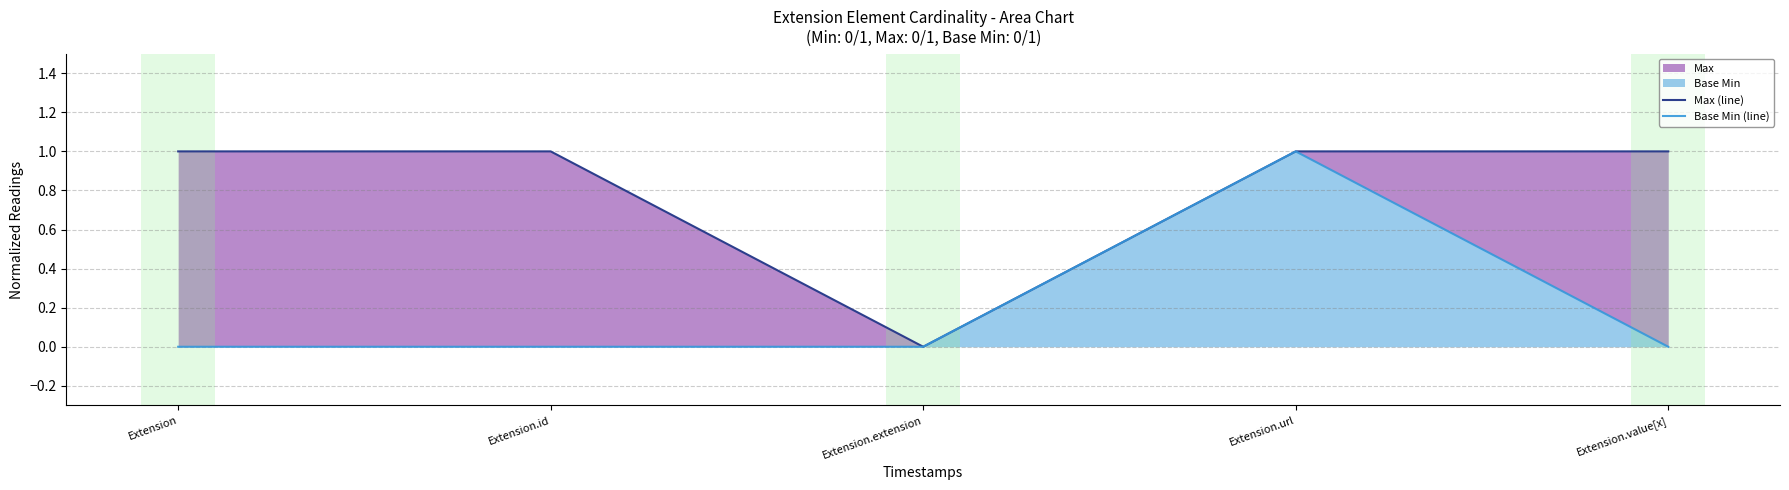

Where is Base Min (line) nearest to the value 0?

Extension